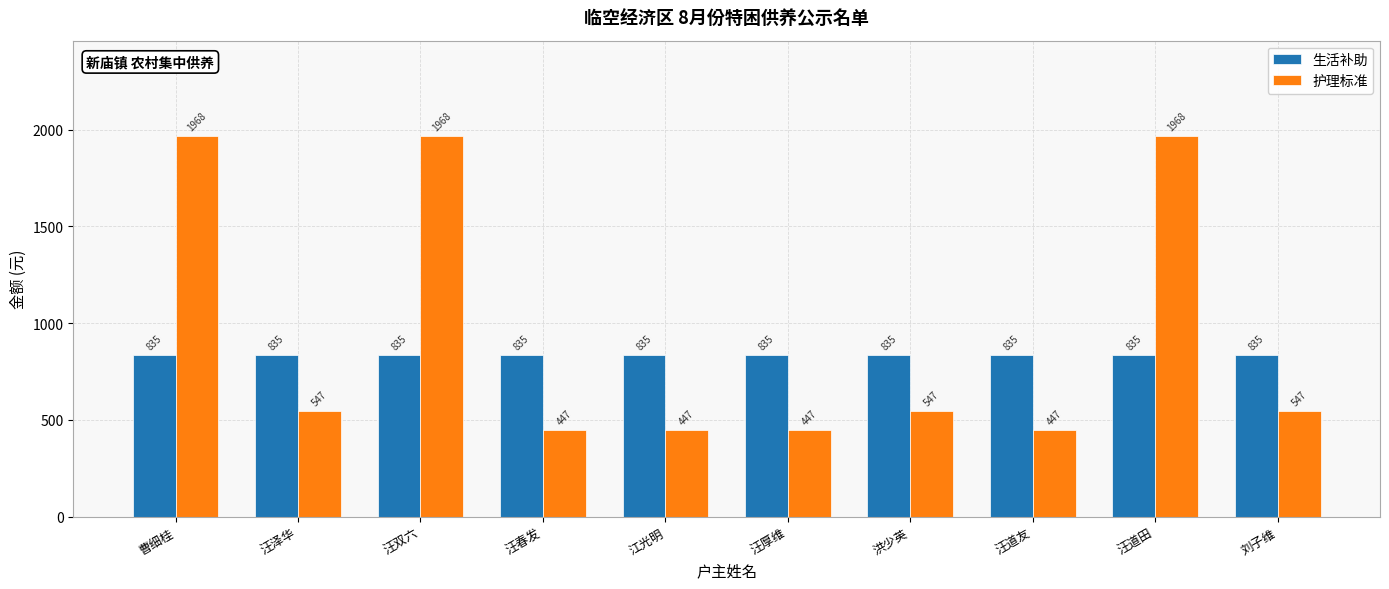

How many series are shown in this chart?

2